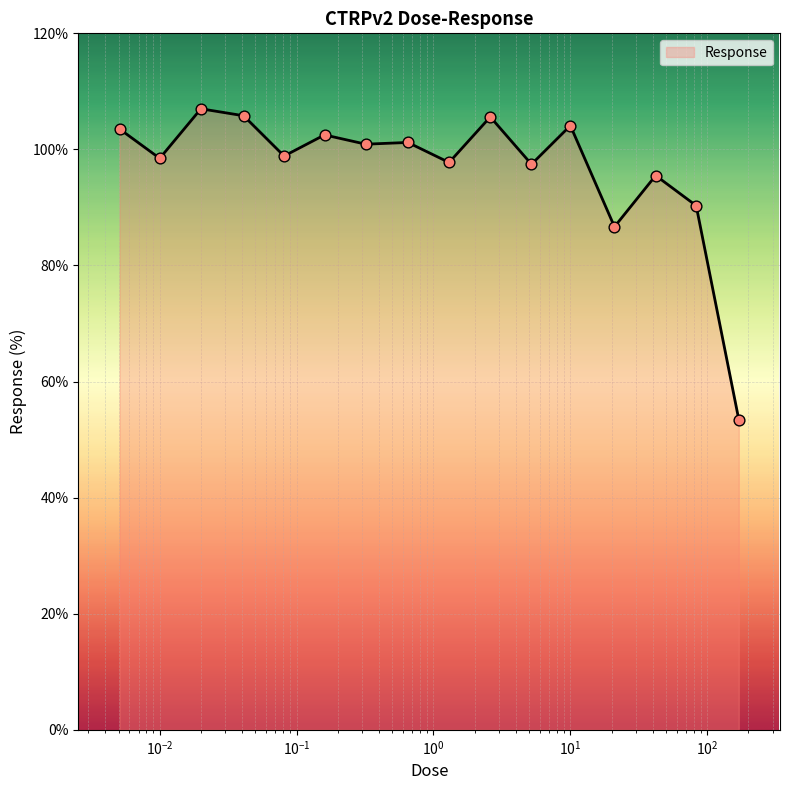

What is the smallest value displayed?

53.5